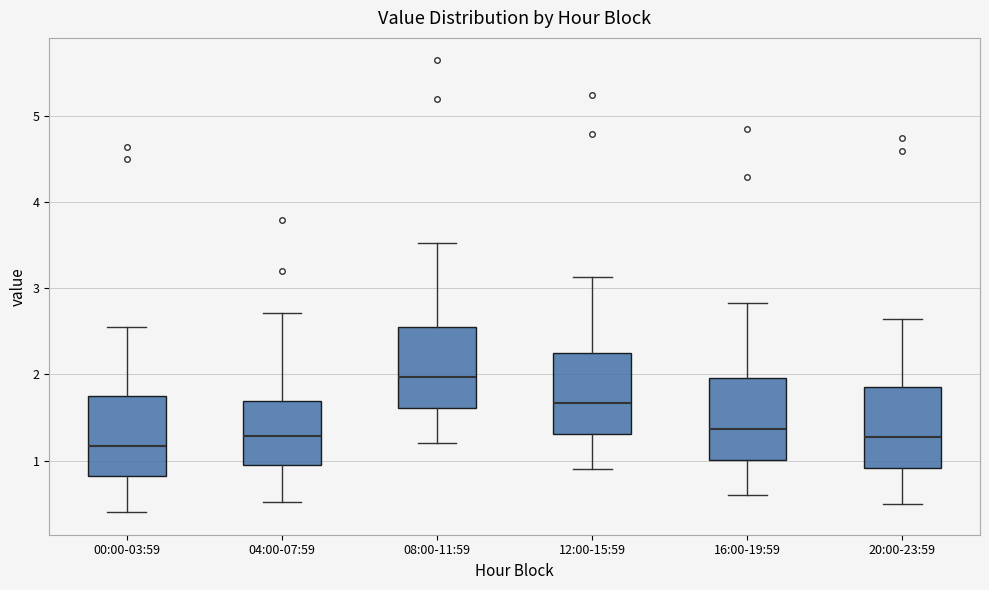

Where does the upper whisker of the box for 04:00-07:59 end on the y-axis? The values are not printed on the chart, so give them approximately, as read against the axis.

2.7